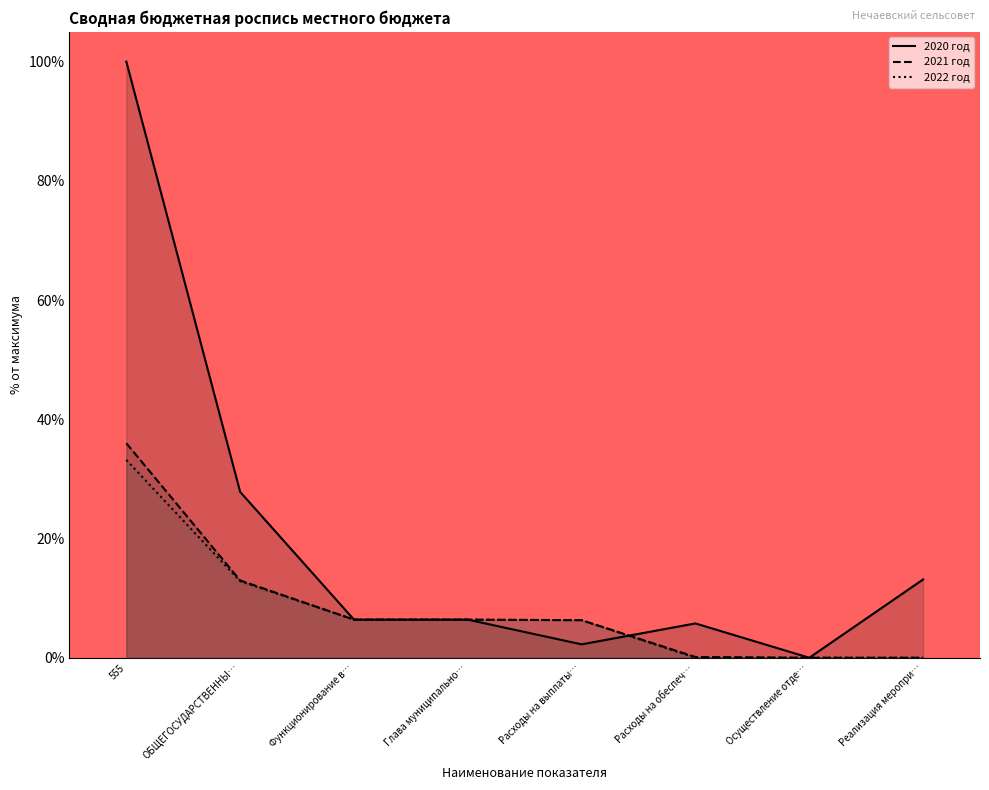

What position from the right is Функционирование в…?

6